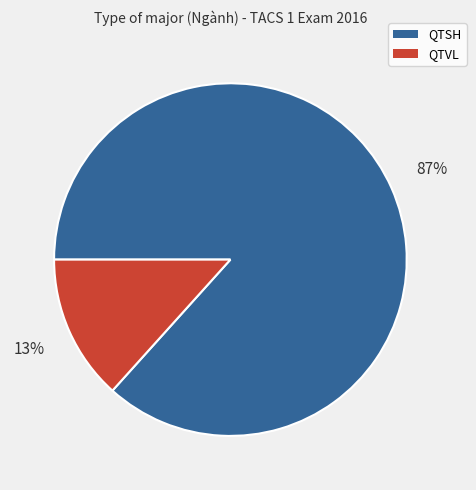

To the nearest percent, what is the average slice percentage?

50%